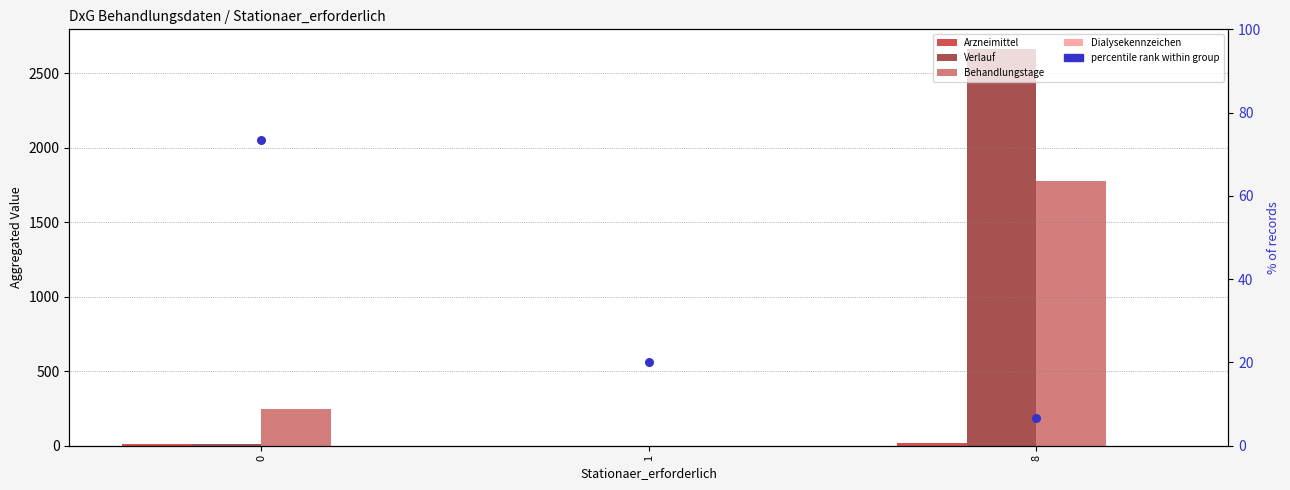

Which series reaches the minimum Y coordinate?

Arzneimittel